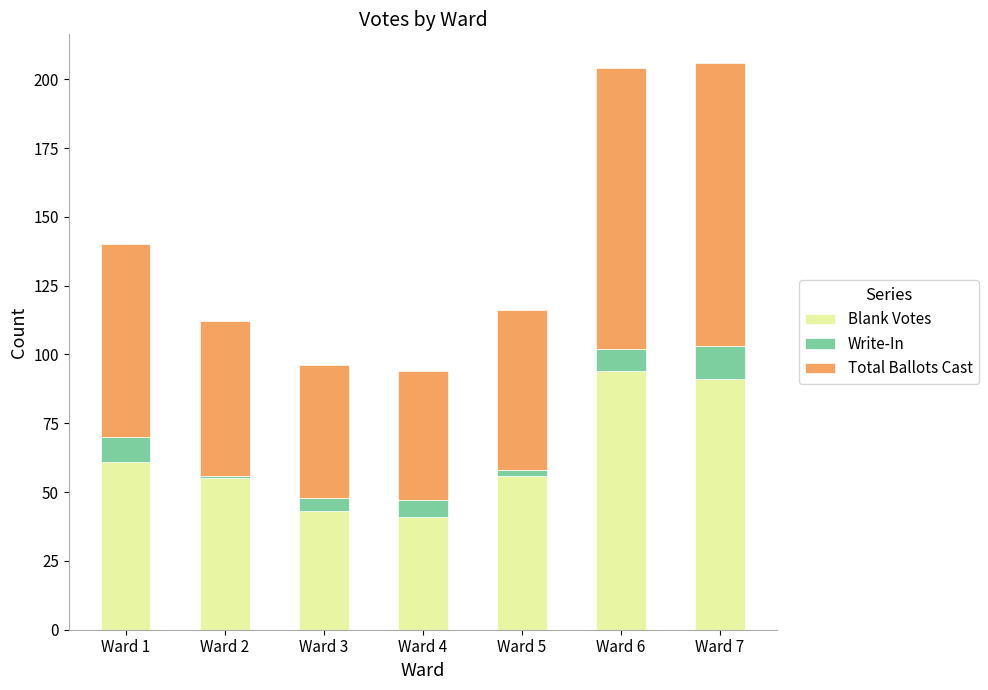

Where is Blank Votes nearest to the value 67?

Ward 1